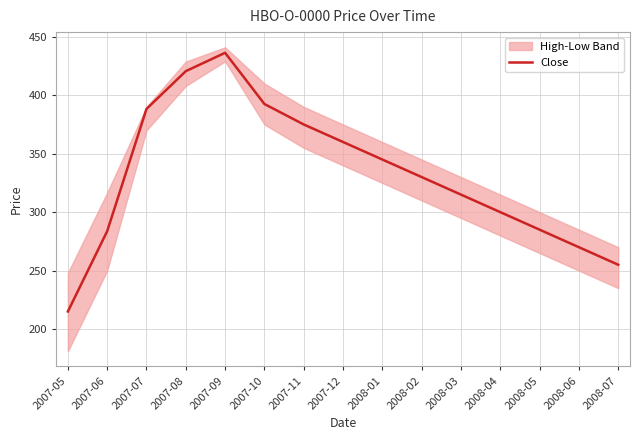

What is the ratio of the value at 2007-05 to the value at 2007-06?

0.8